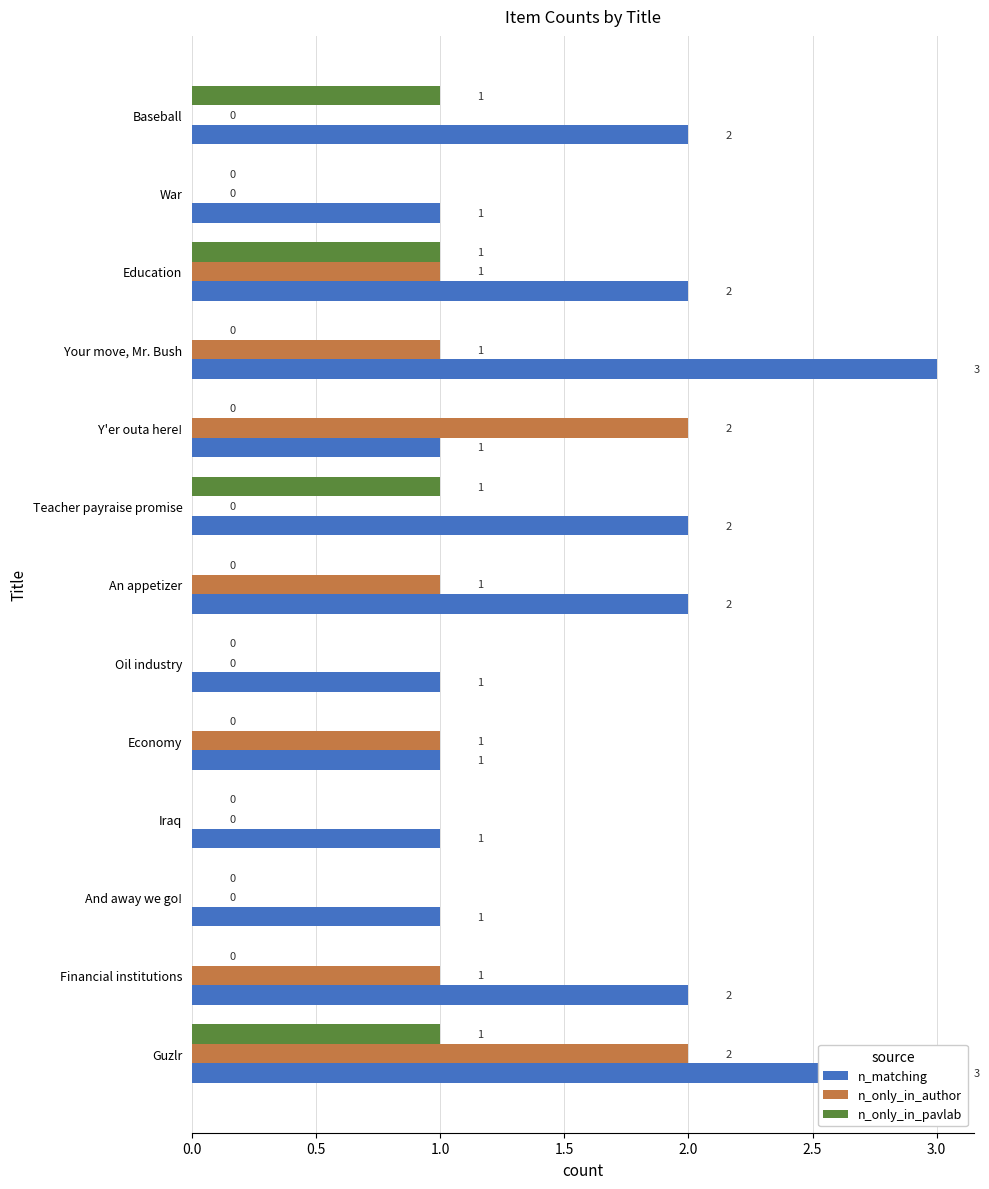

Is it true that n_only_in_author equals 1 at Your move, Mr. Bush?

False